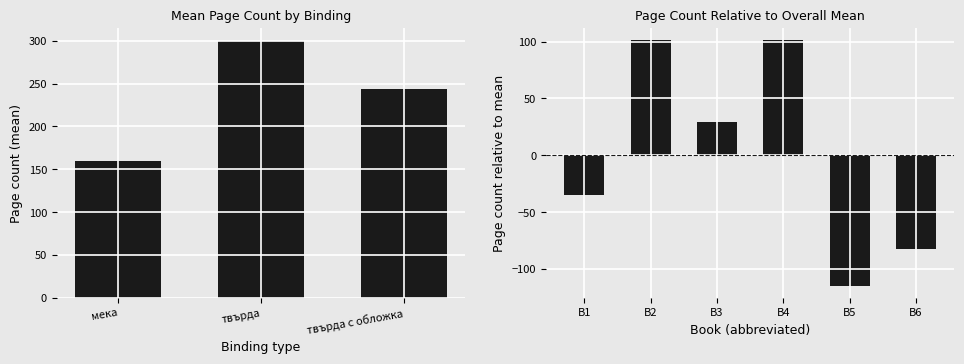

True or false: the data shows -162.6 at B5.

False